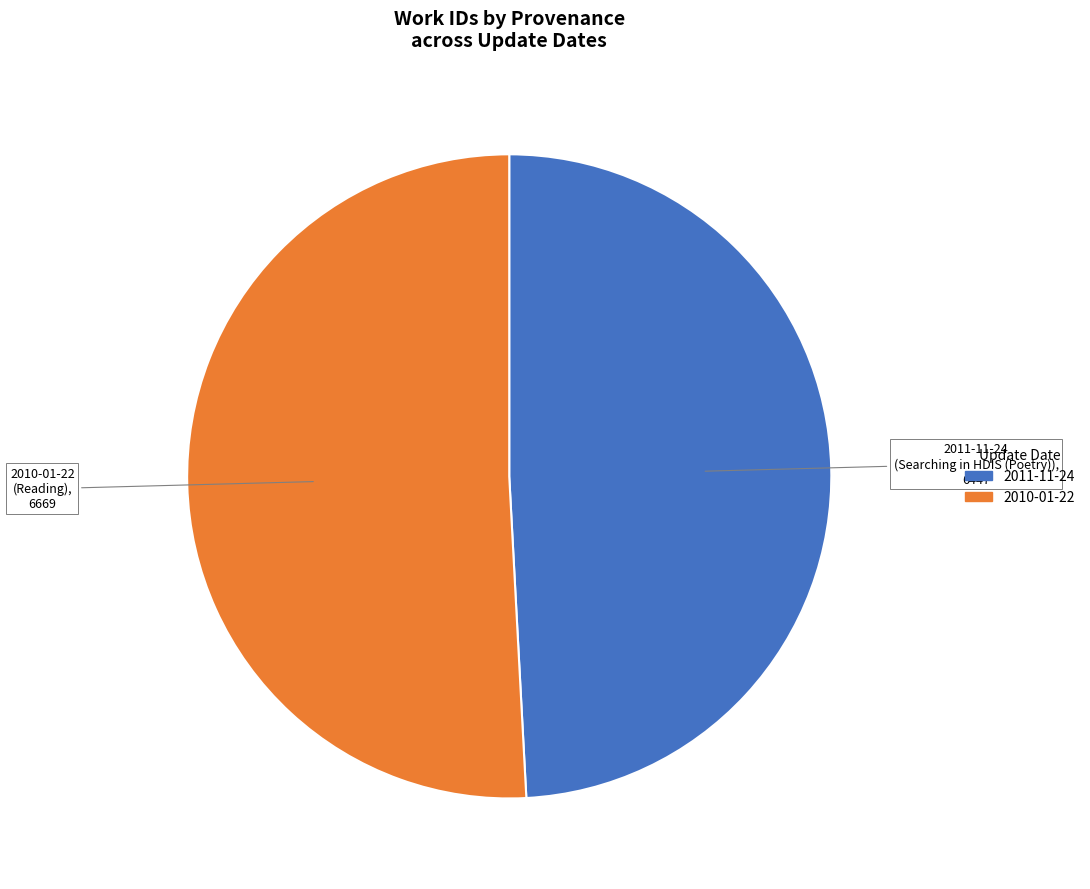

What is the smallest slice in the pie chart?

2011-11-24